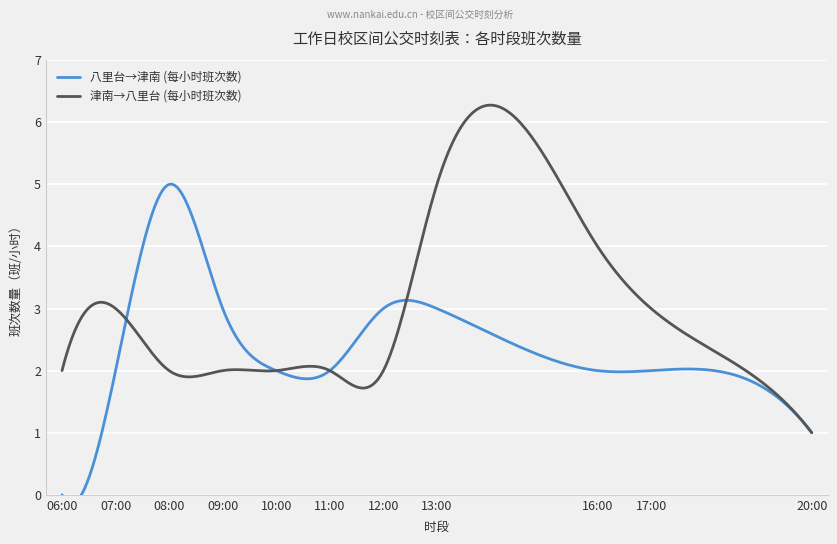

How many data points in 八里台→津南 (每小时班次数) are less than 2?

2